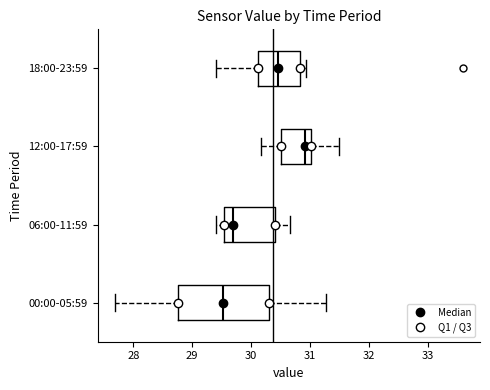

Comparing the boxes themselves (not the whiskers), which one is the widest?

00:00-05:59